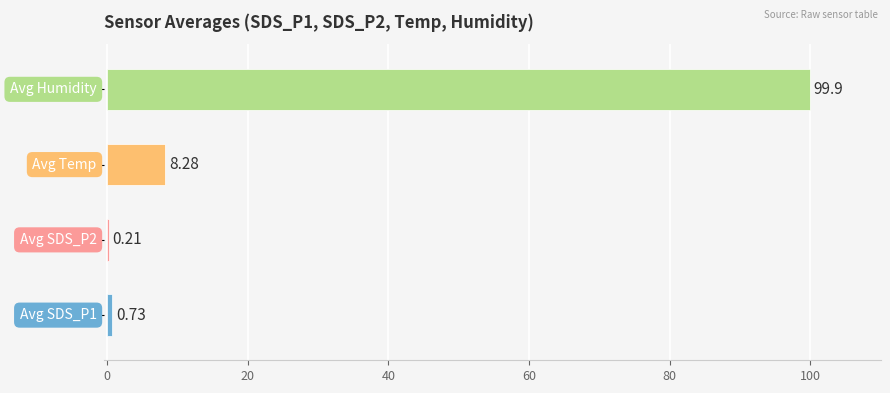

Are the bars grouped side by side (vs. stacked)?

No